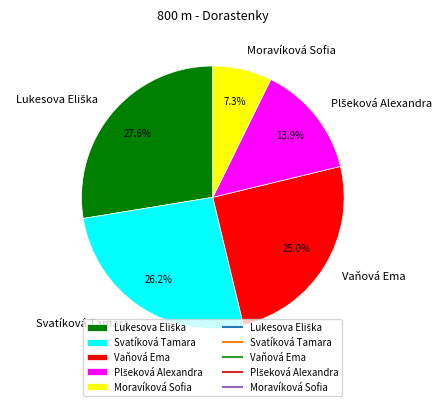

Which category has the smallest portion of the pie?

Moravíková Sofia